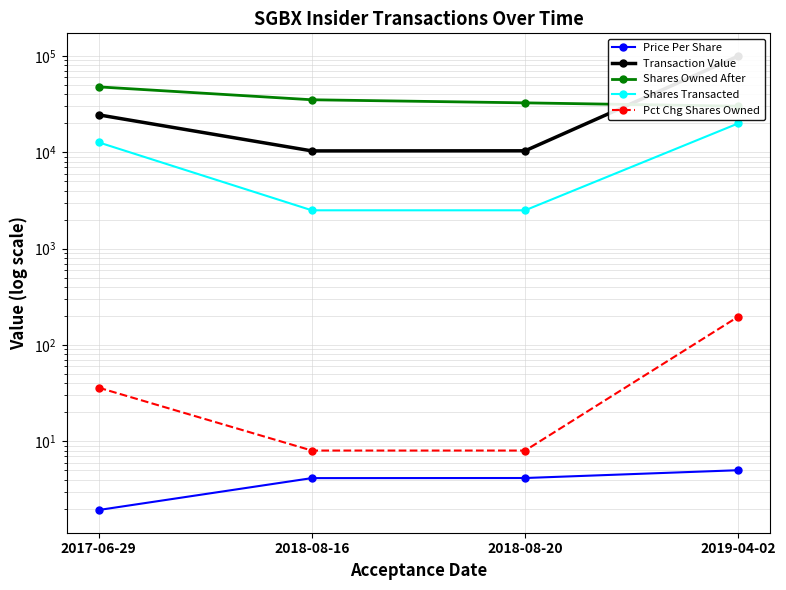

At 2019-04-02, list the series in order from smallest to largest.

Price Per Share, Pct Chg Shares Owned, Shares Transacted, Shares Owned After, Transaction Value